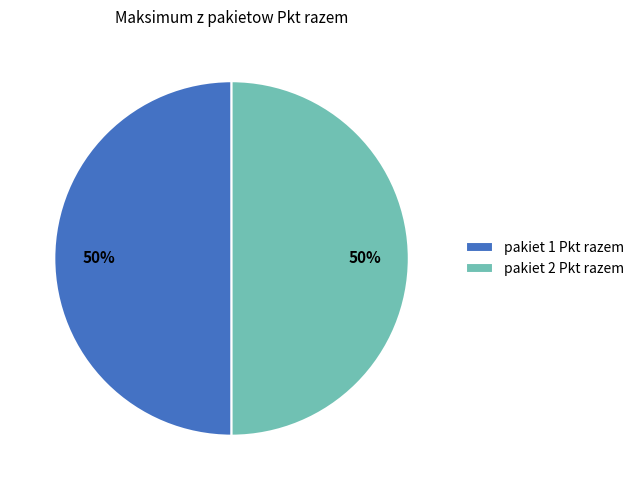

What percentage is the pakiet 1 Pkt razem slice, to the nearest percent?

50%